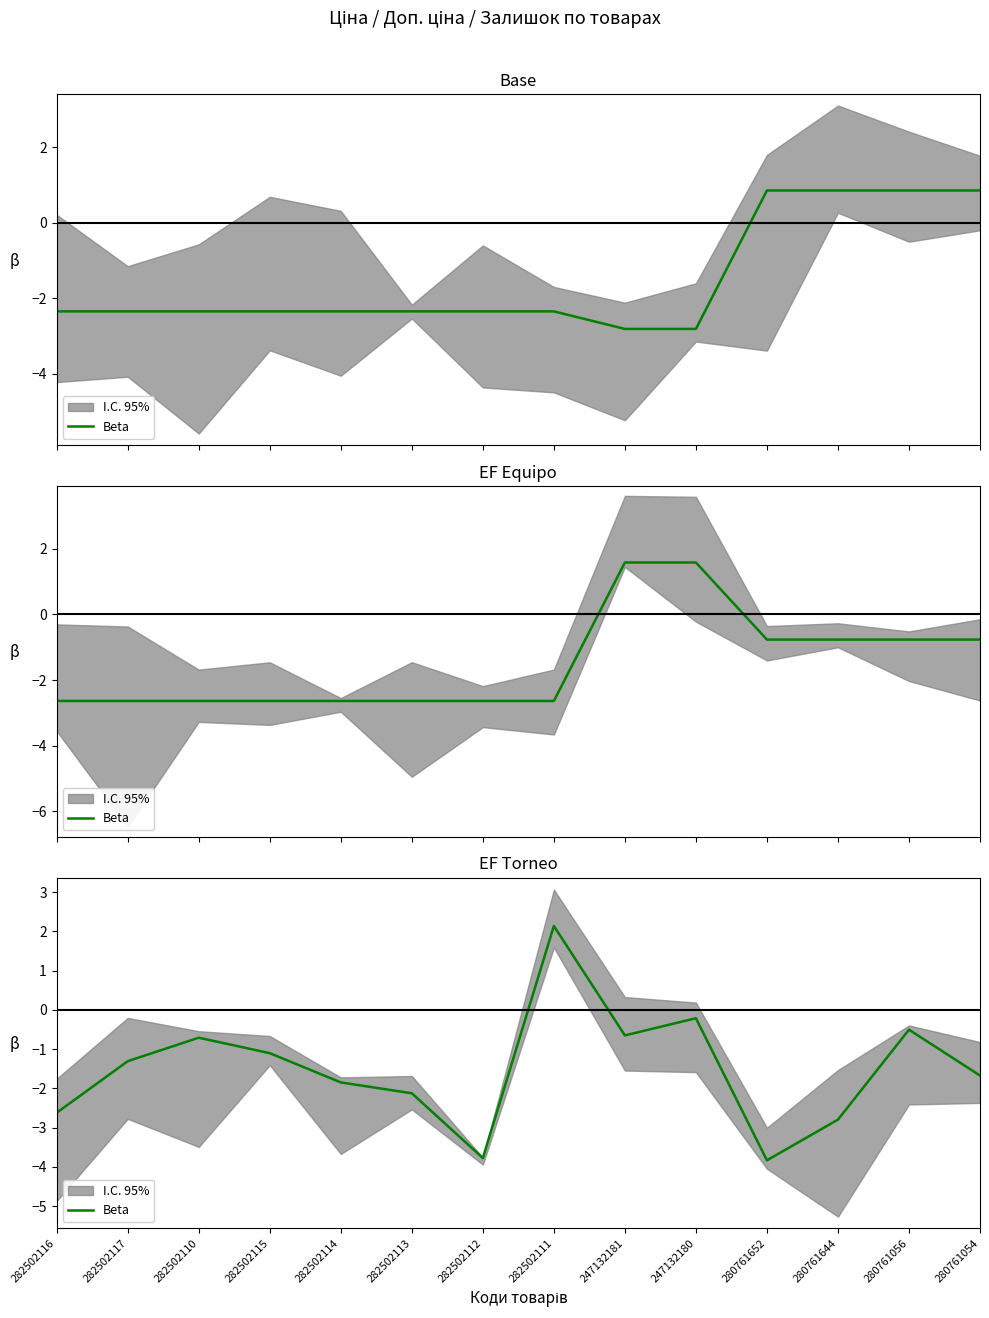

What is the difference between the values at 282502115 and 280761056?

0.6